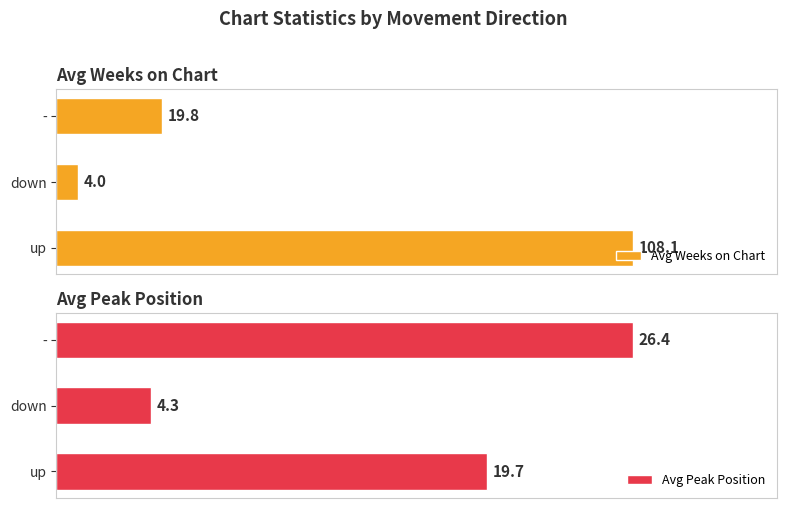

At how many categories does at least one series exceed 7?

2